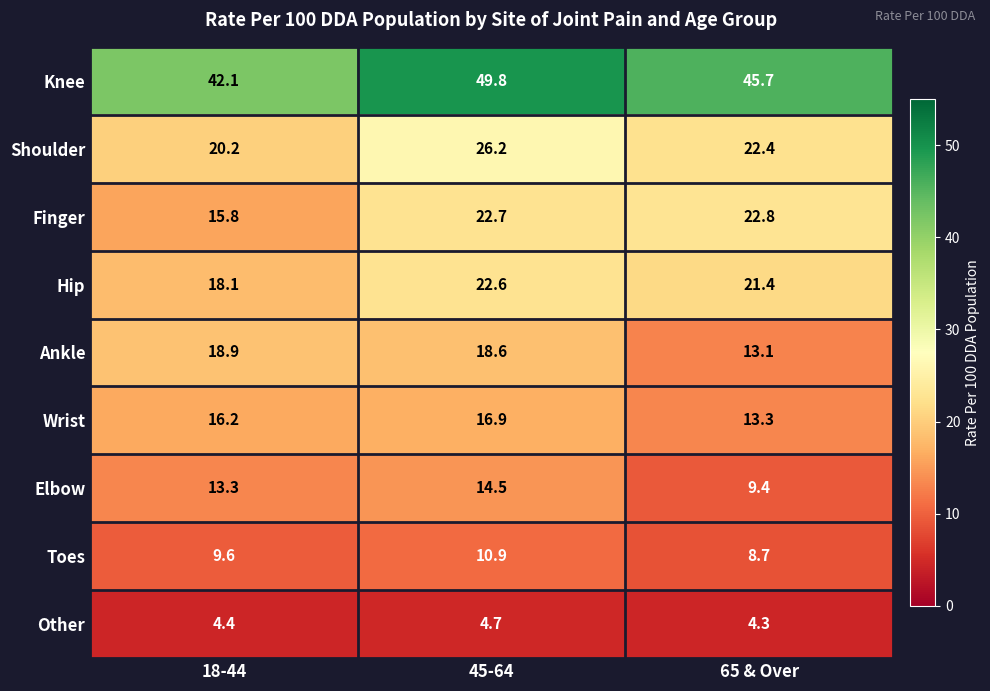

What is the average value of the Ankle series?

16.9